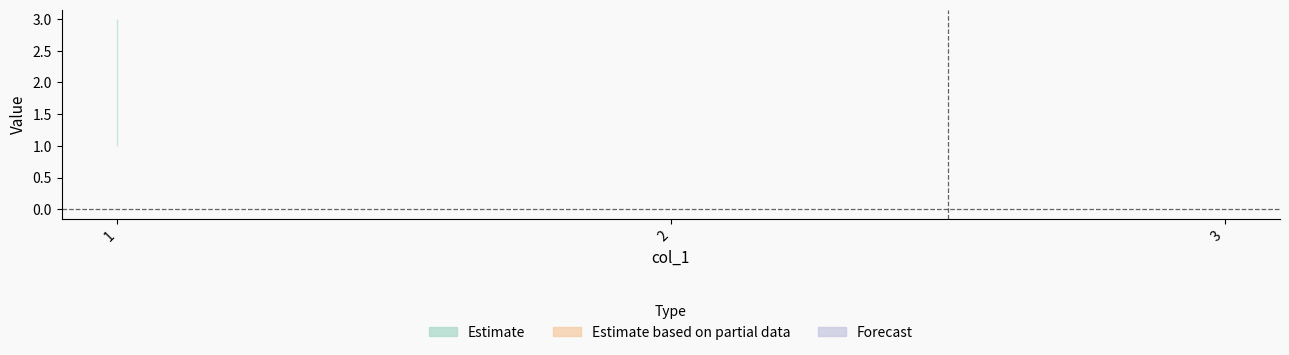

At which category is the sum across all series the highest?

1